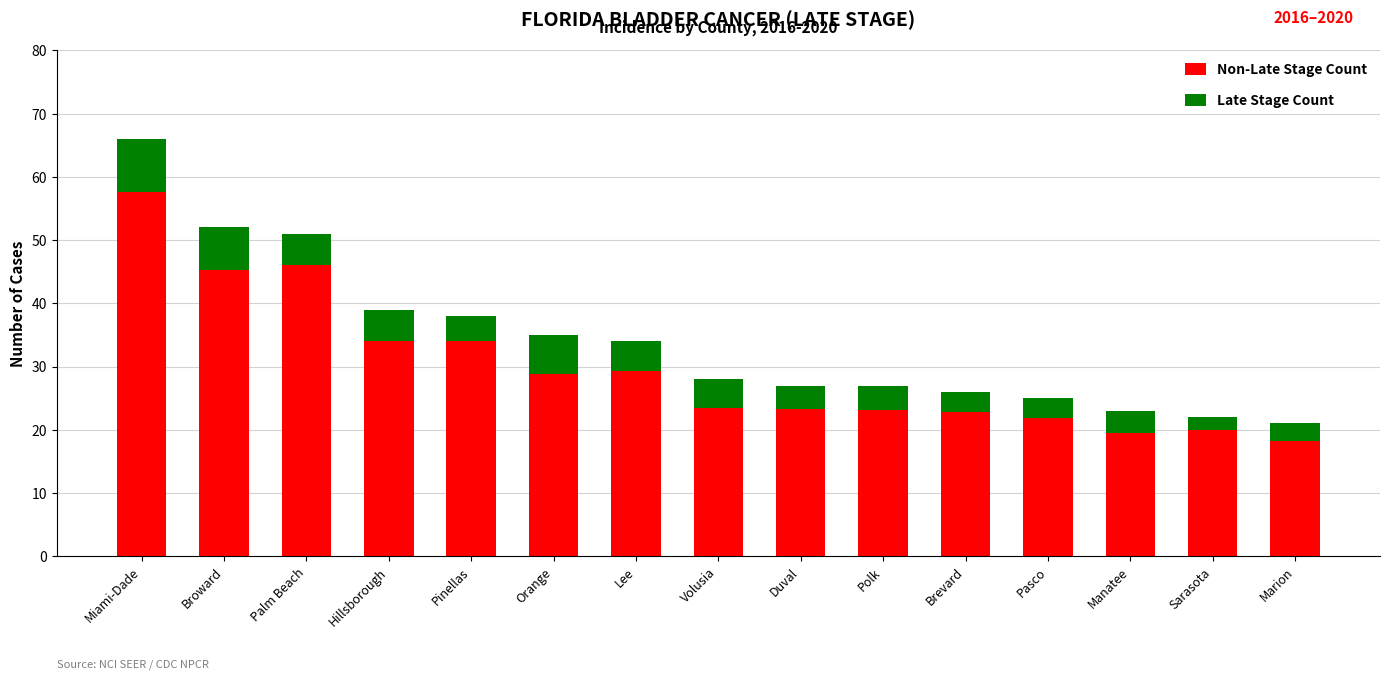

At which category is the sum across all series the highest?

Miami-Dade